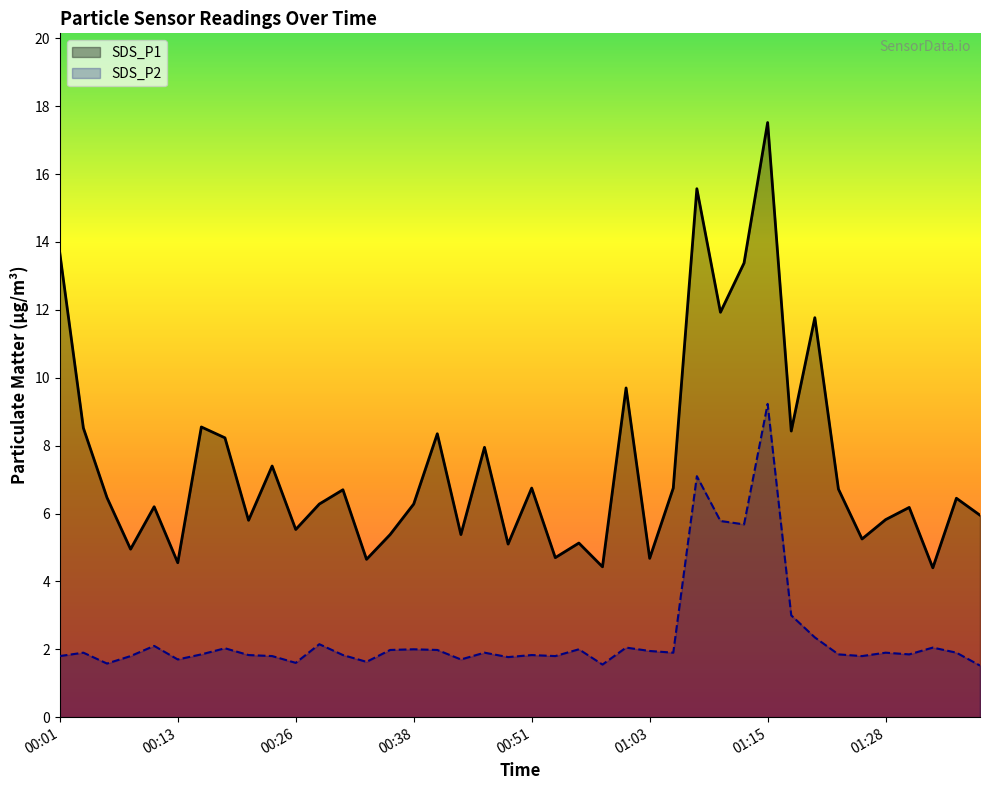

At which label does SDS_P1 reach its minimum?

01:32